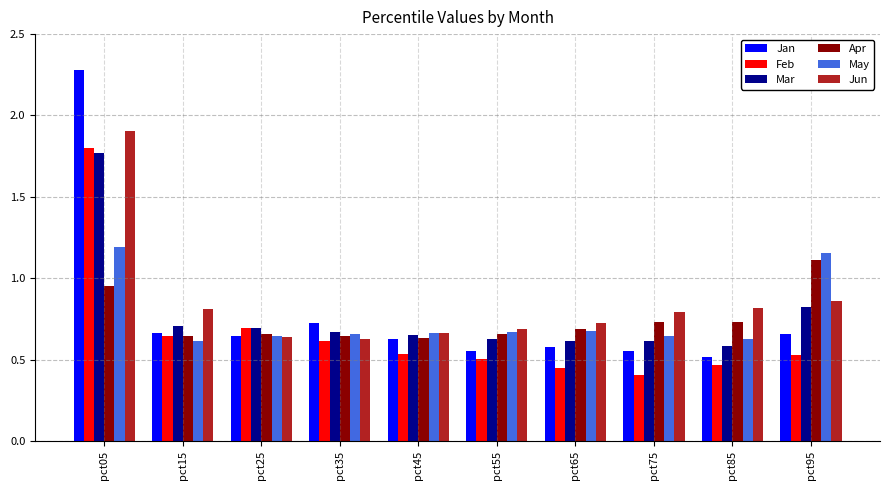

Is the value of Apr at pct45 greater than the value of Jan at pct05?

No